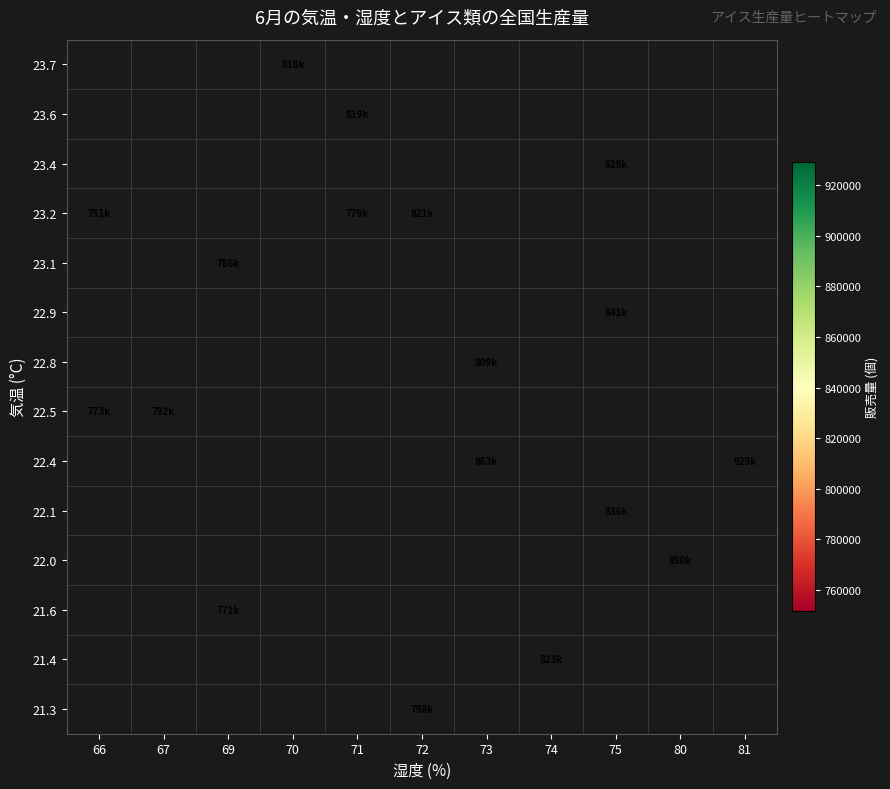

Between 66 and 74, which is larger?

74